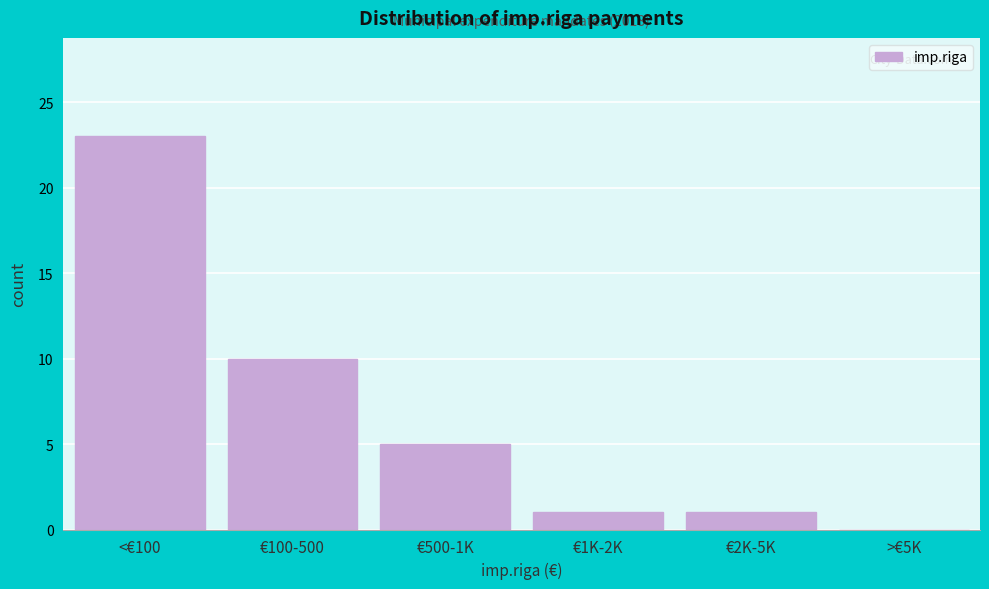

Reading right to left, list all the values displayed in this chart.

>€5K=0	€2K-5K=1	€1K-2K=1	€500-1K=5	€100-500=10	<€100=23